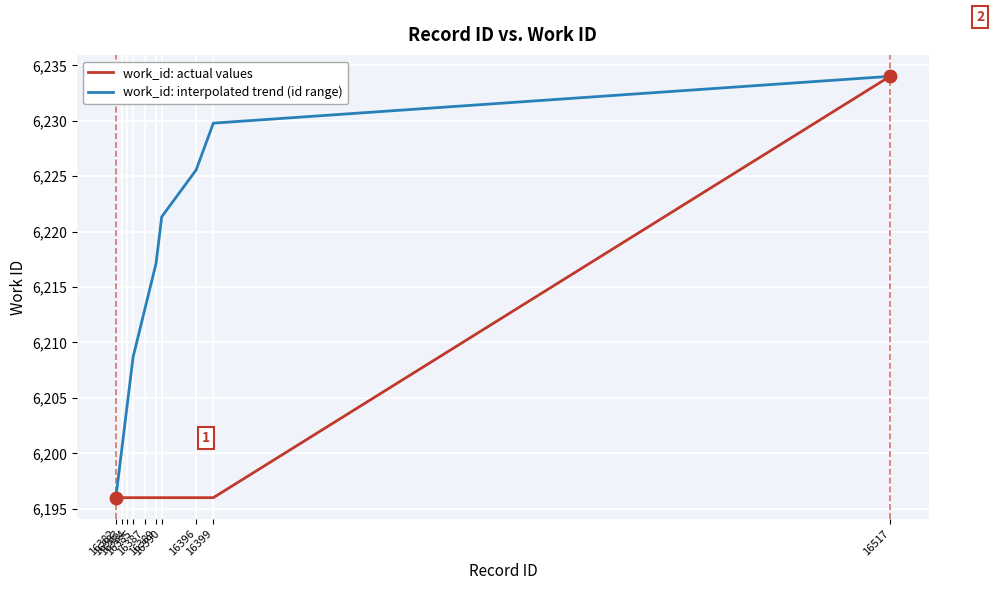

Reading right to left, list all the values displayed in this chart.

work_id: actual values: 6234.0	6196.0	6196.0	6196.0	6196.0	6196.0	6196.0	6196.0	6196.0	6196.0
work_id: interpolated trend (id range): 6234.0	6229.8	6225.6	6221.3	6217.1	6212.9	6208.7	6204.4	6200.2	6196.0